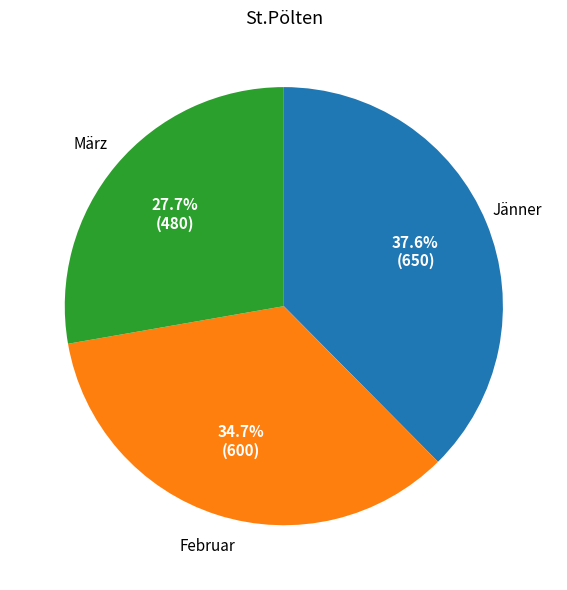

How many slices are in this pie chart?

3